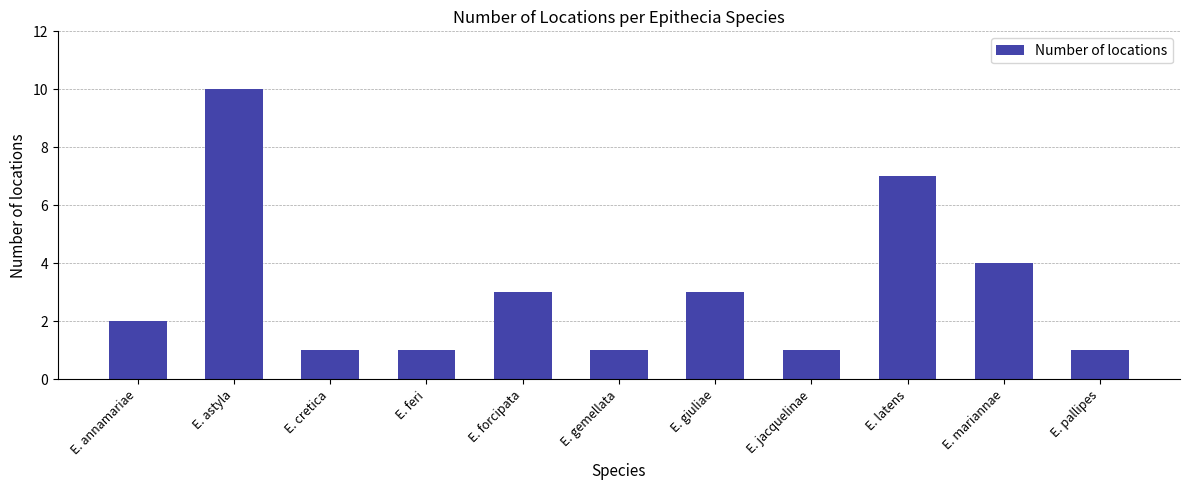

What is the minimum value shown in the chart?

1